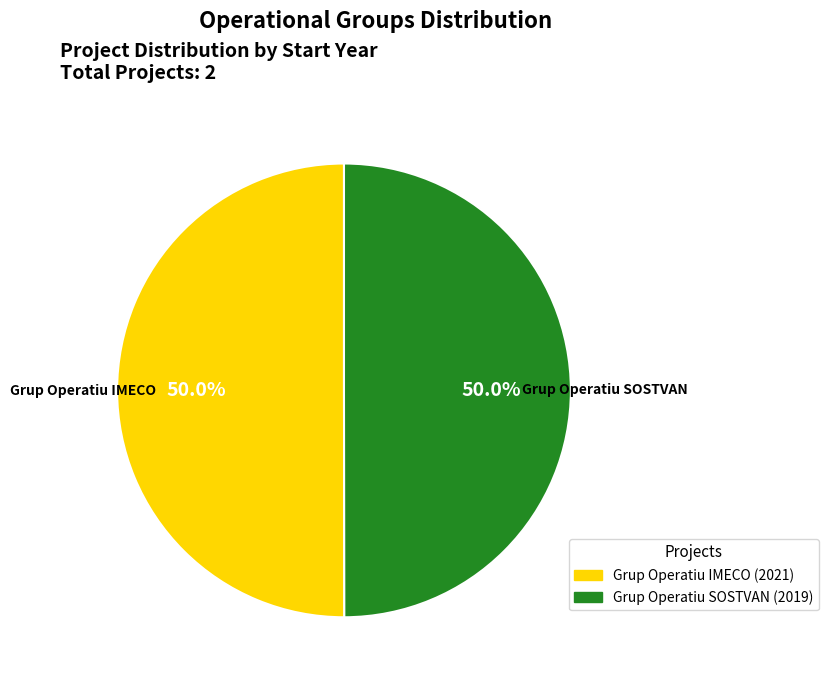

Approximately how many times larger is the value at Grup Operatiu IMECO compared to Grup Operatiu SOSTVAN?

1.0